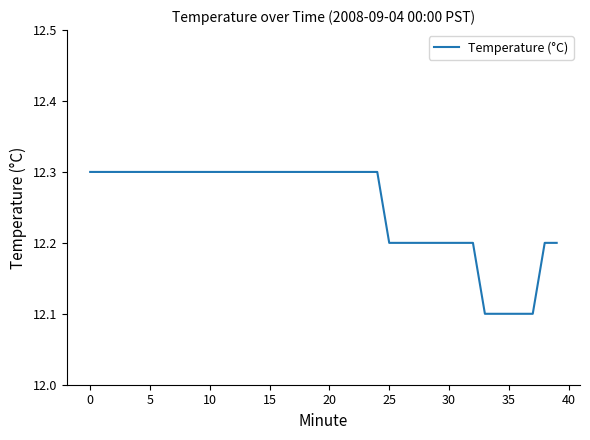

What is the smallest value displayed?

12.1